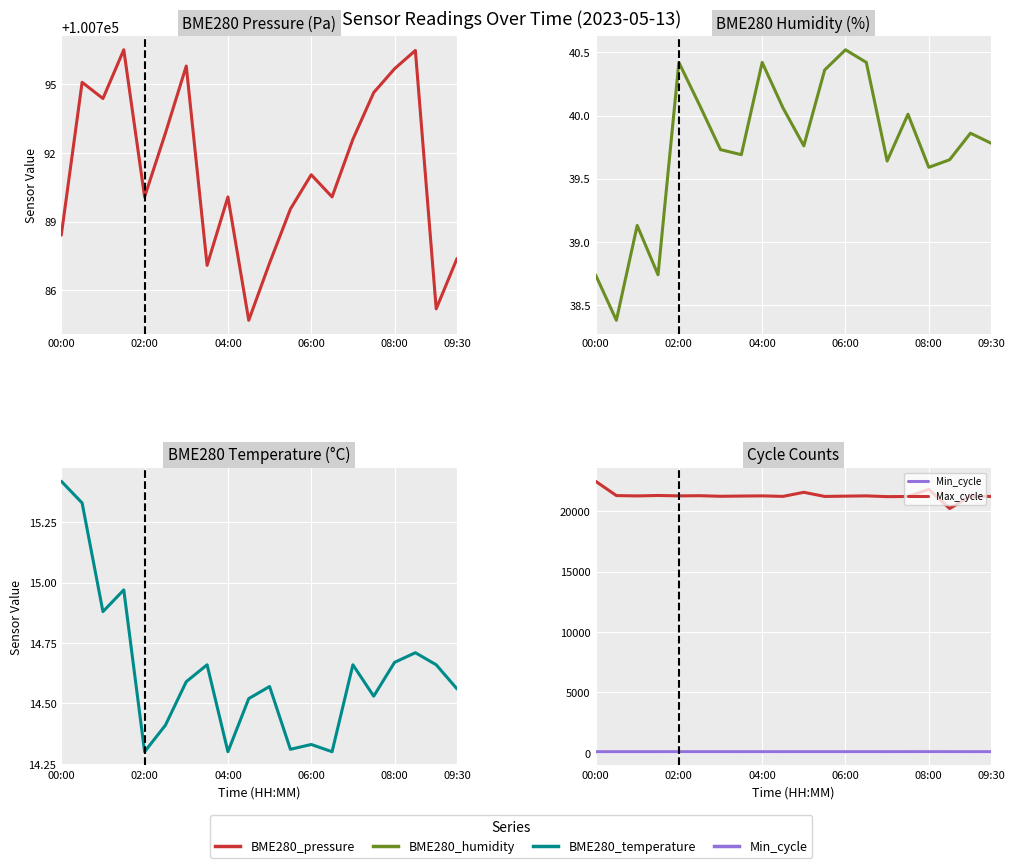

How many categories are shown in the chart?

20